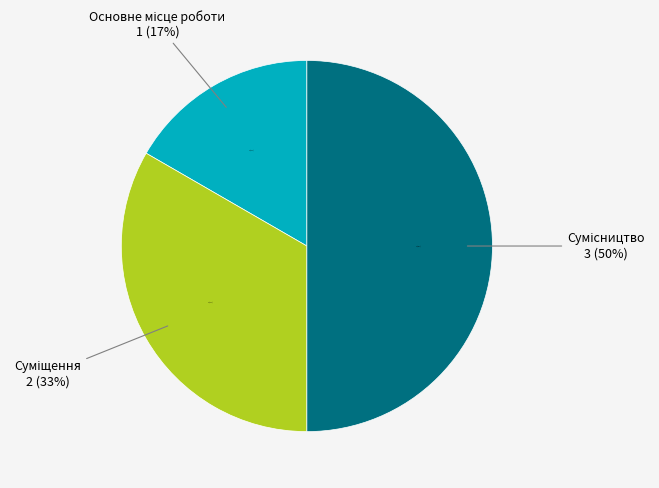

How much of the chart is everything except Суміщення?

66.7%